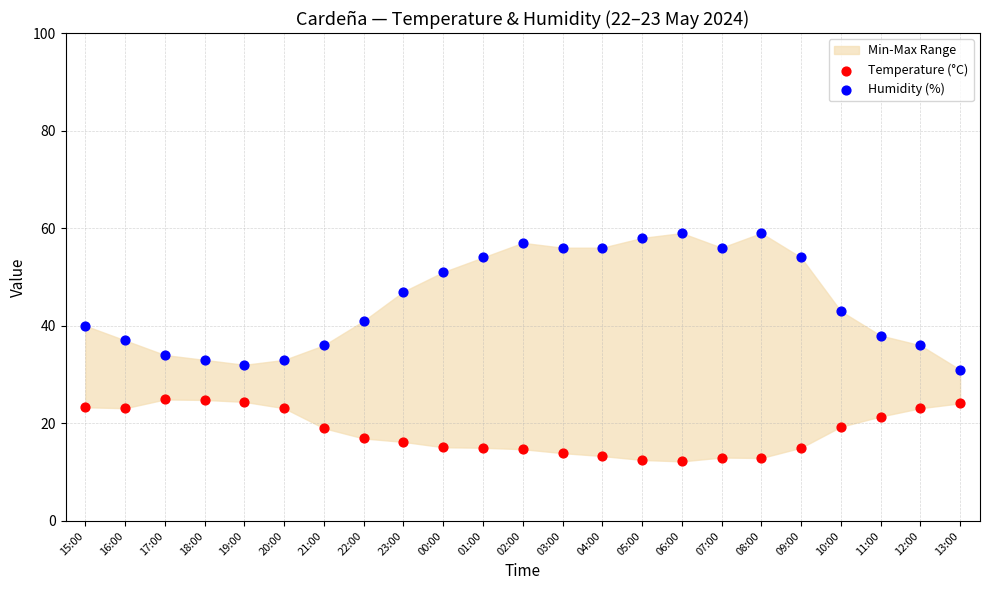

Across all data points, what is the range of Y values (max minus min)?

46.8